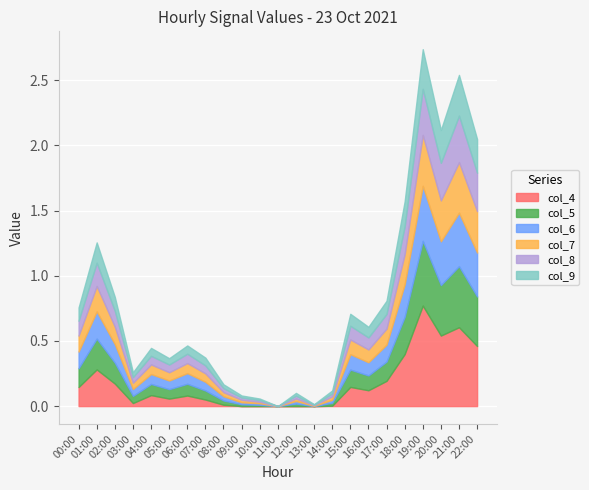

What are all the series names shown in the legend?

col_4, col_5, col_6, col_7, col_8, col_9